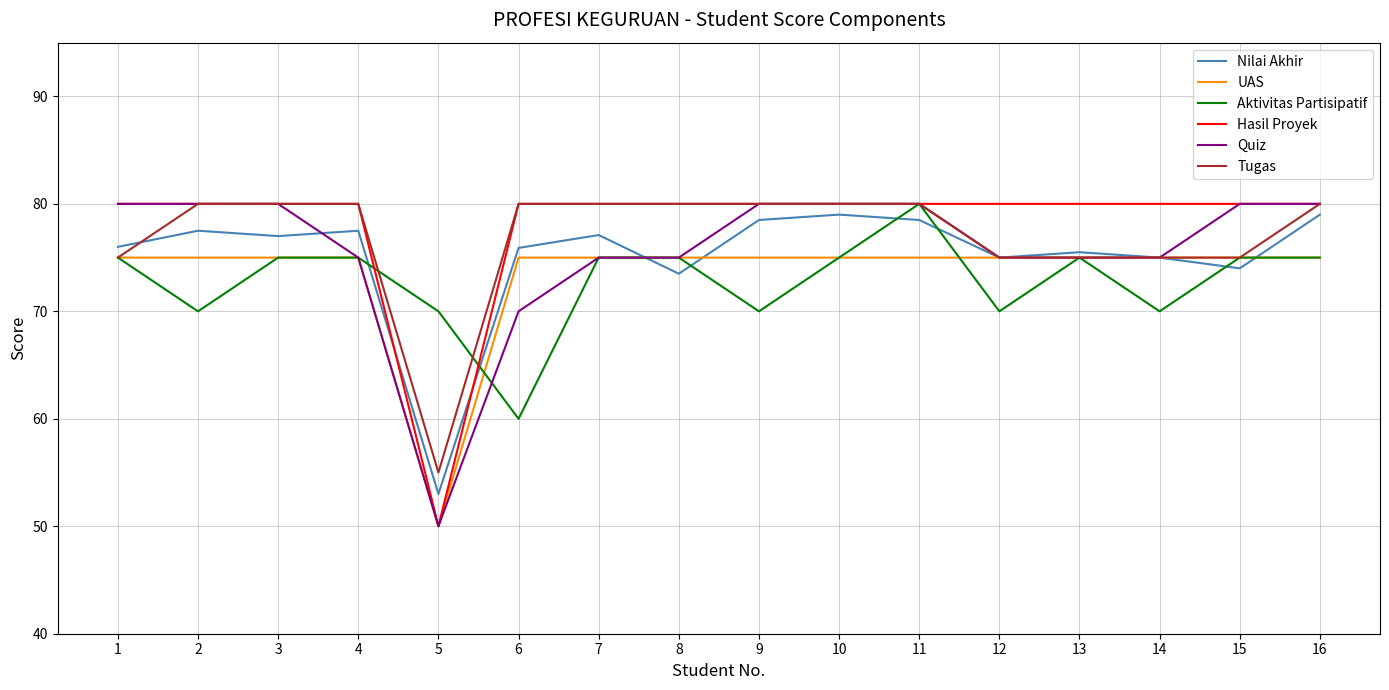

At how many categories does at least one series exceed 72?

15